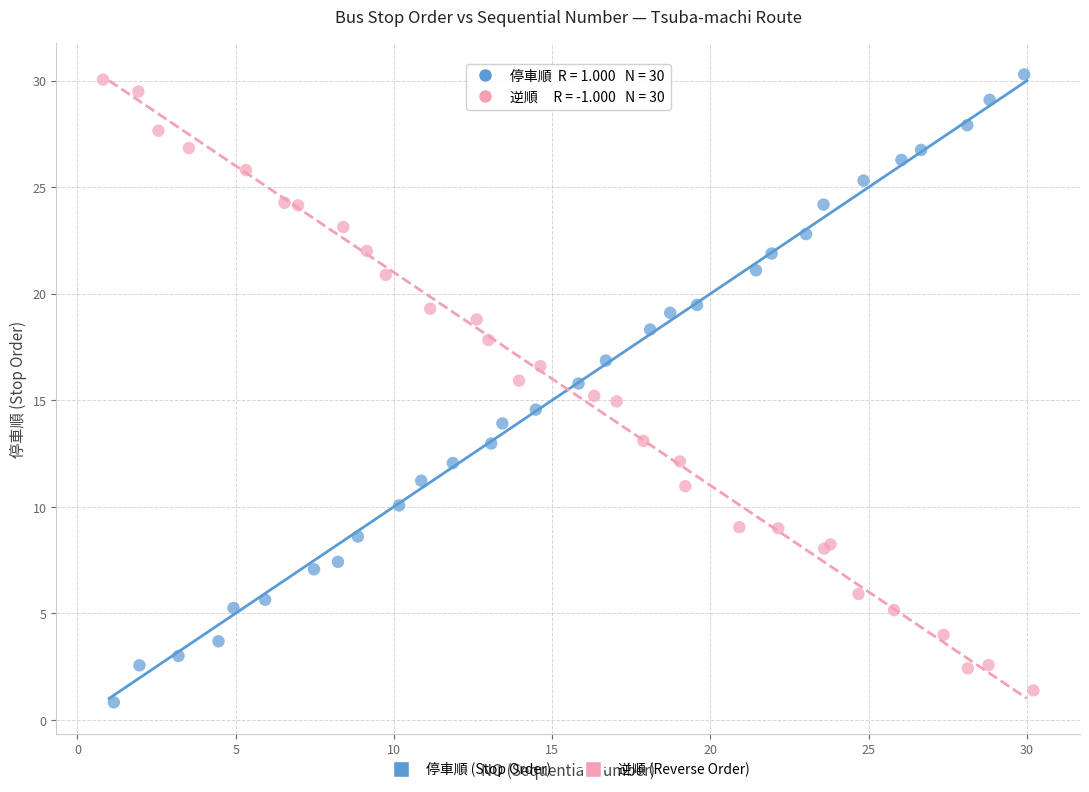

Which series has the widest spread of Y values?

停車順 (Stop Order)